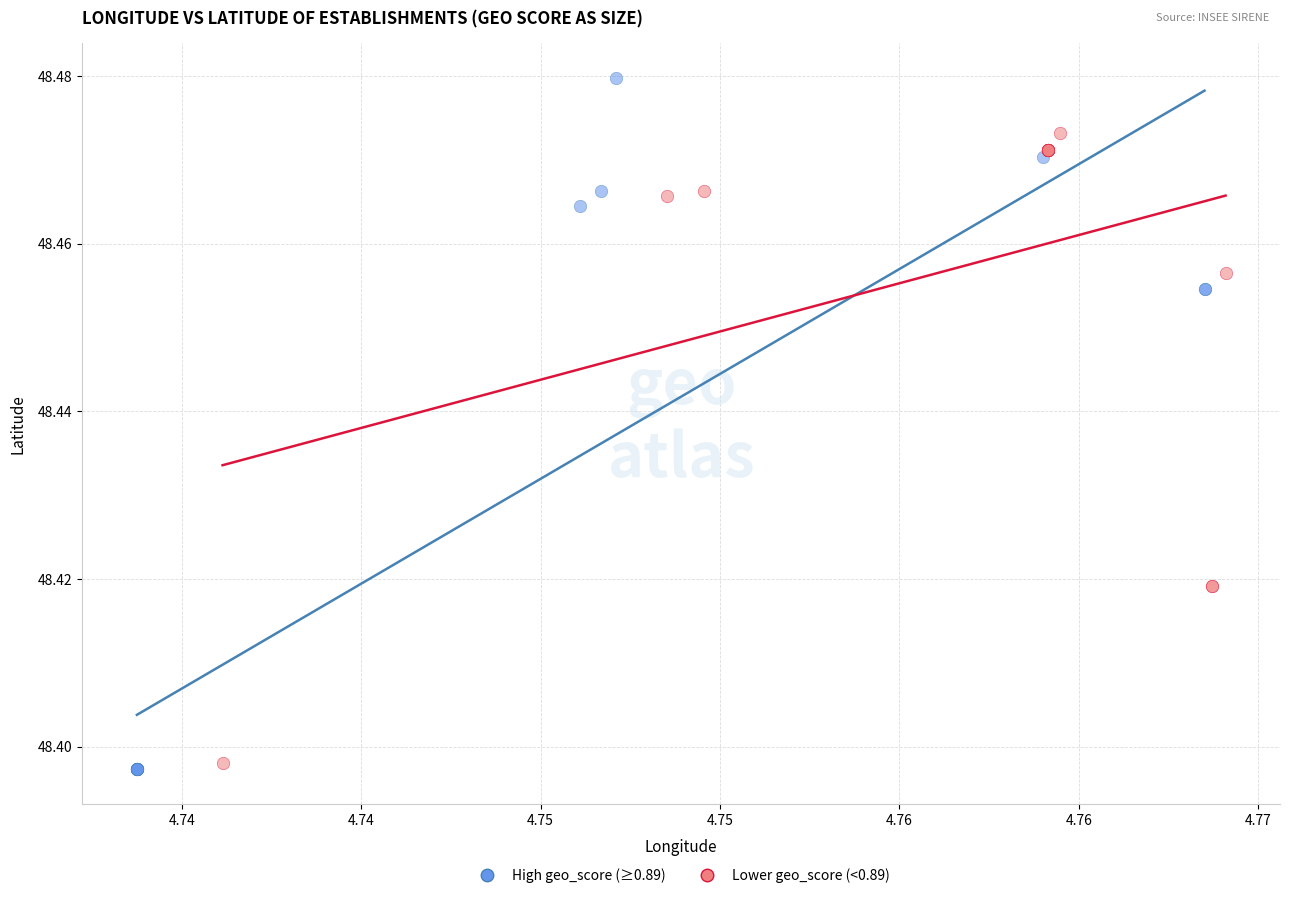

What are all the series names shown in the legend?

High geo_score (≥0.89), Lower geo_score (<0.89)